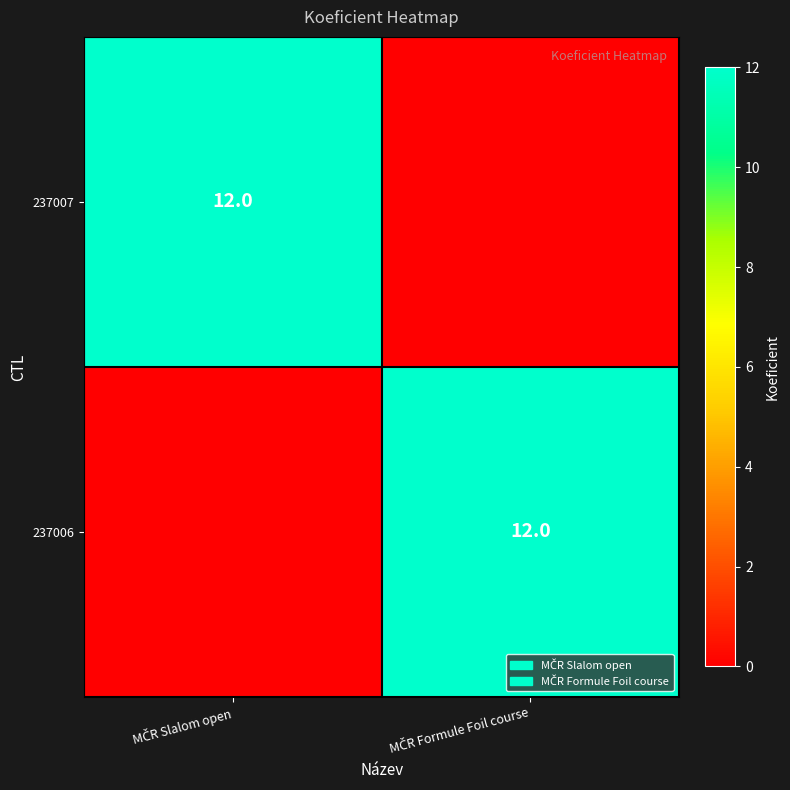

Between MČR Slalom open and MČR Formule Foil course, which is larger?

MČR Slalom open